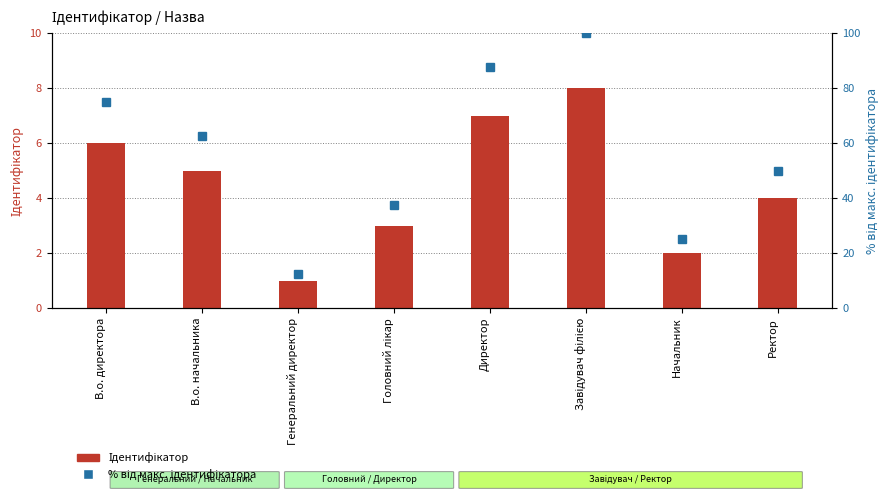

What is the spread (max minus min) of values at Генеральний директор?

11.5